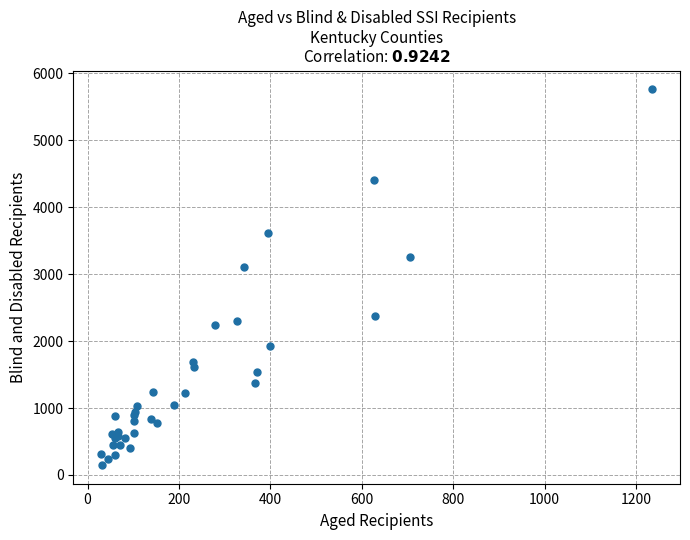

What Y value in the scatter plot is closest to 2956?

3111